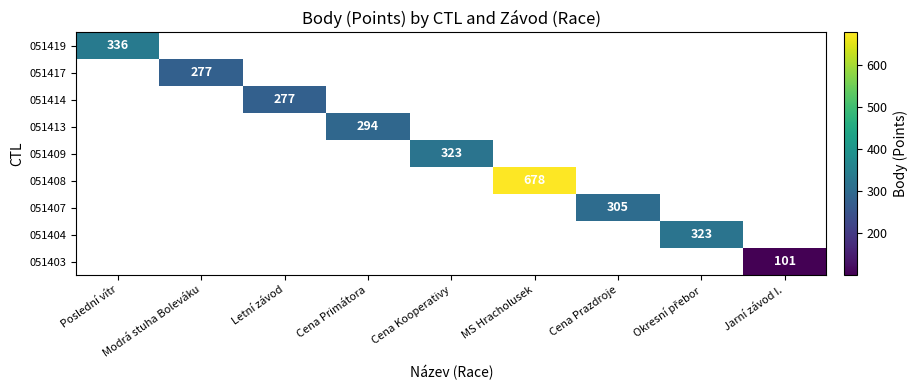

Is it true that 051413 equals 164 at Cena Primátora?

False